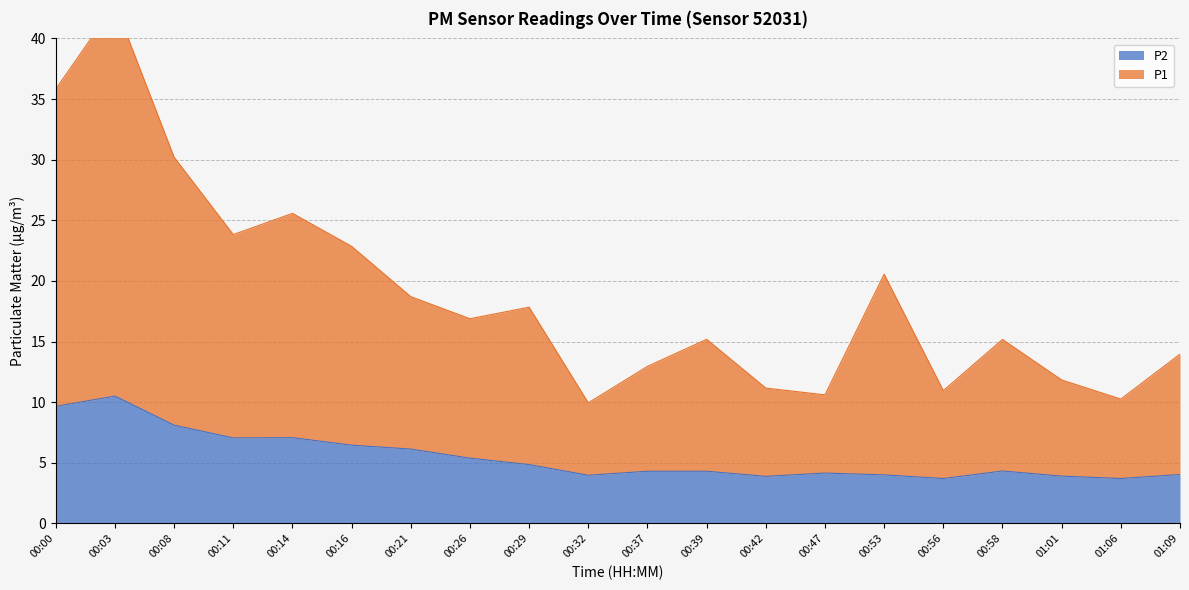

What is the label of the 12th point from the left?

00:39